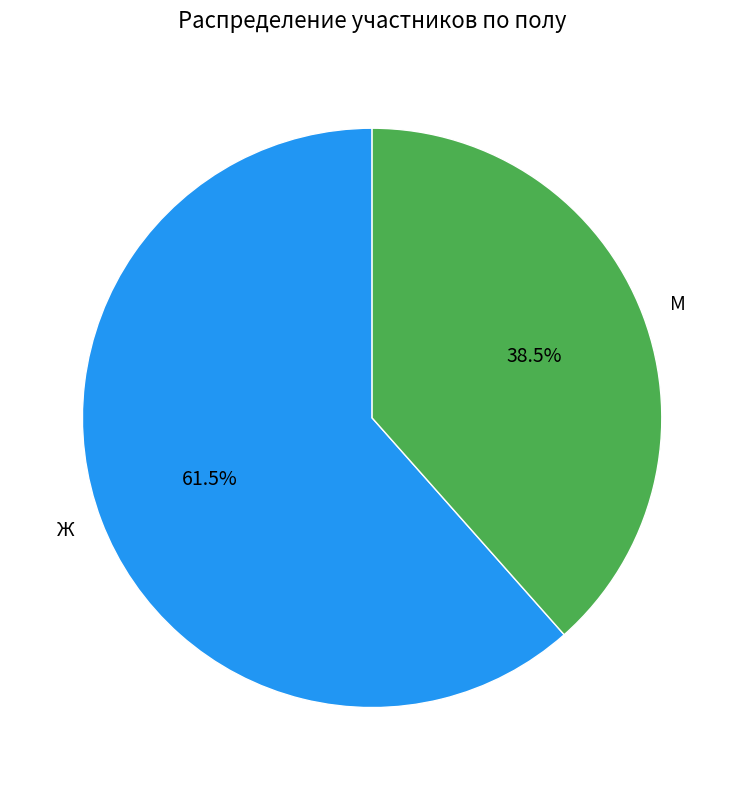

What is the majority slice?

Ж